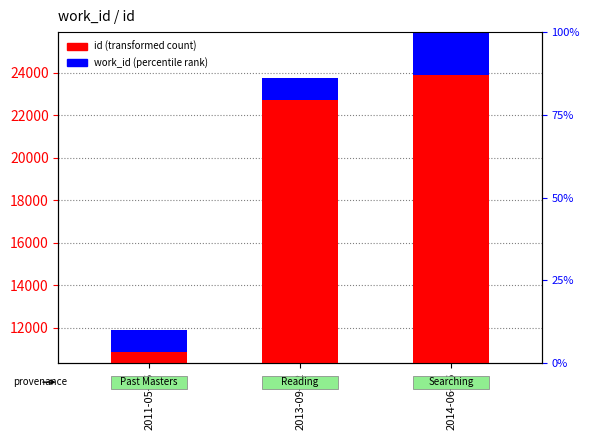

Between 2011-05-26 and 2013-09-12, which series saw the biggest shift?

id